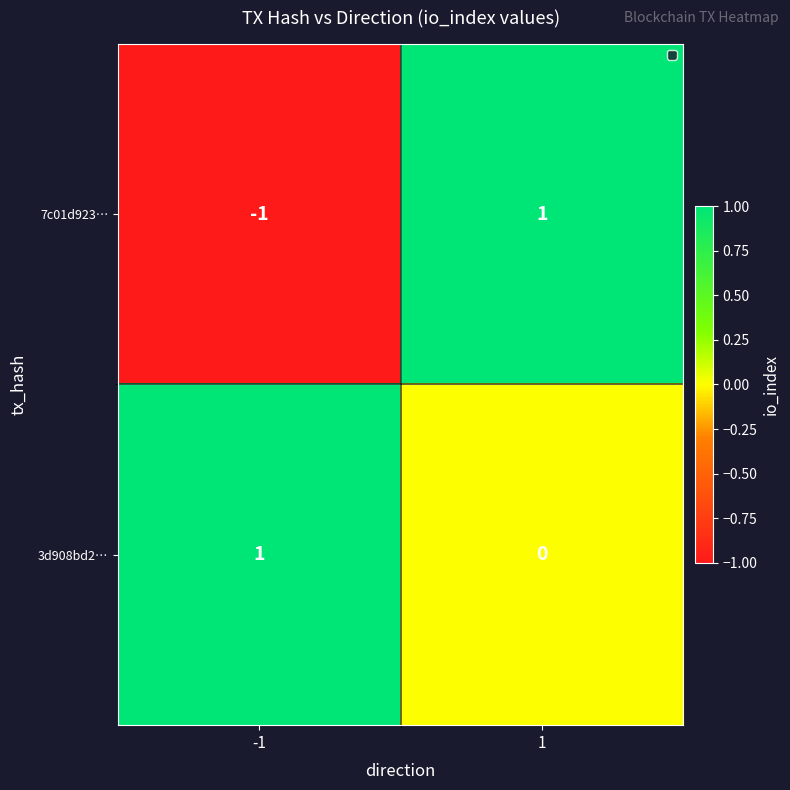

The 7c01d923… series shows 0 at 1. True or false?

False